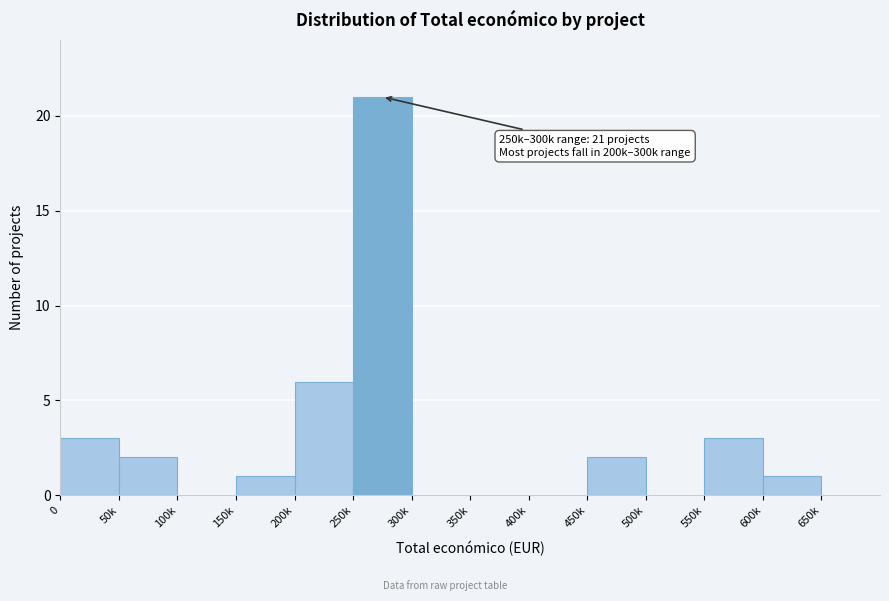

Reading right to left, transcribe all the data shown in this chart.

650k=0	600k=1	550k=3	500k=0	450k=2	400k=0	350k=0	300k=0	250k=21	200k=6	150k=1	100k=0	50k=2	0=3